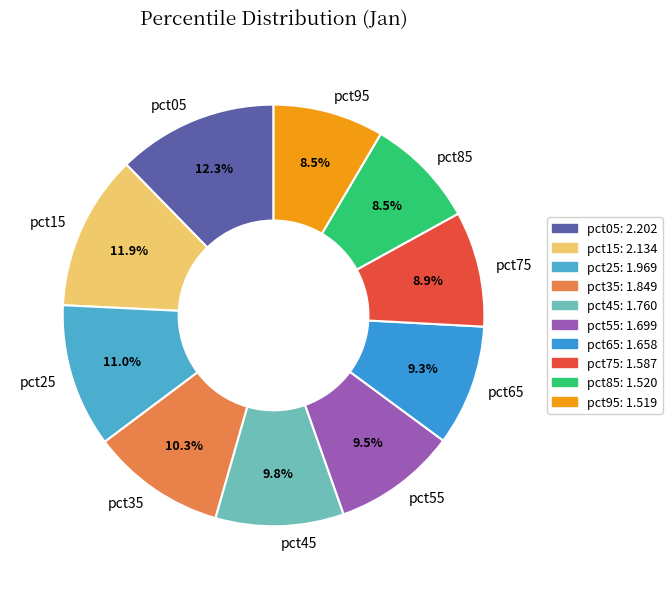

Combined, do pct15 and pct45 account for over 50%?

No